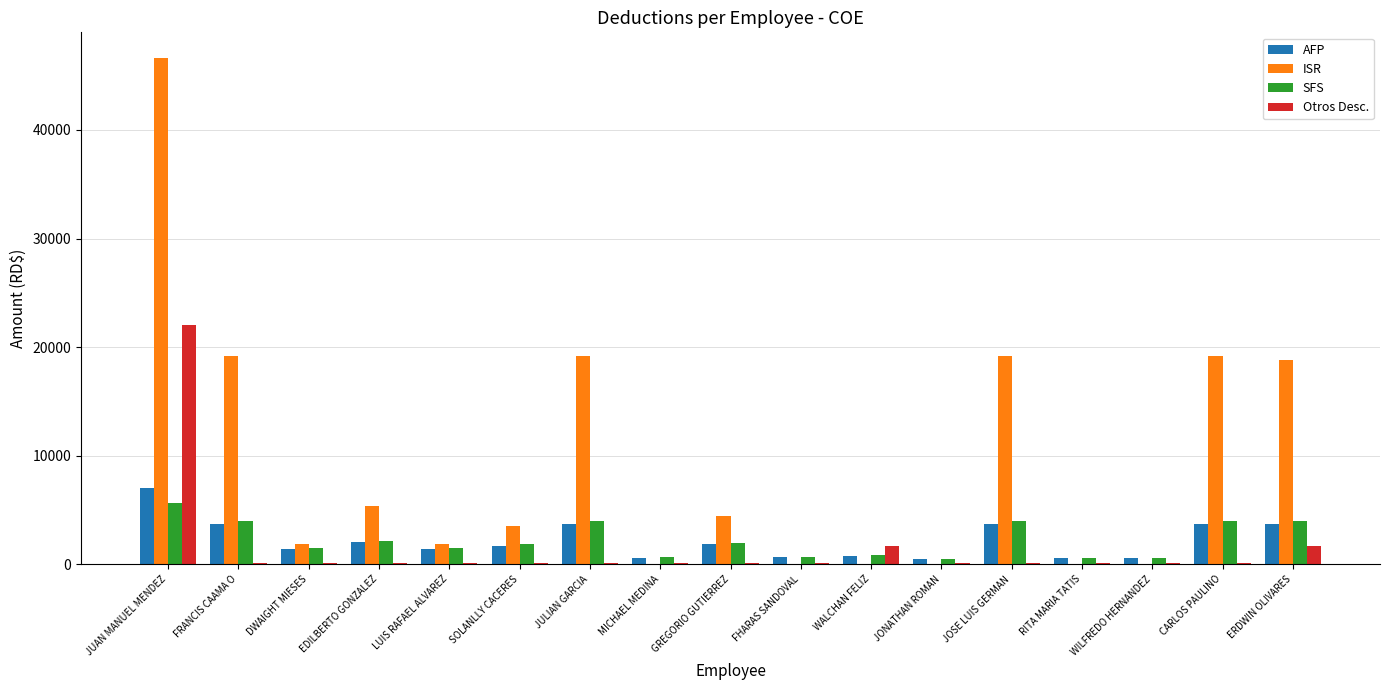

At which category is the sum across all series the highest?

JUAN MANUEL MENDEZ